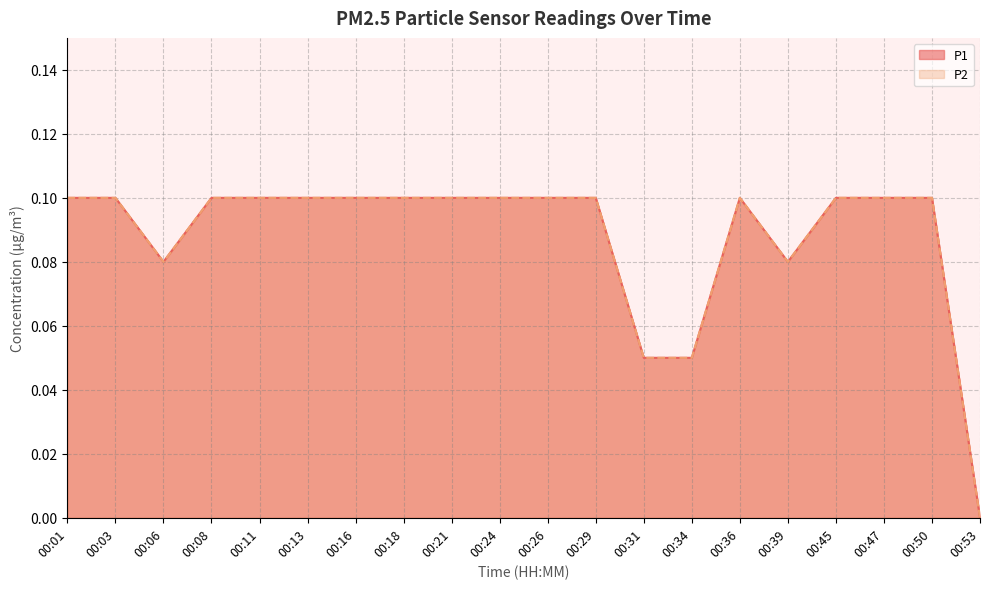

At which category is the sum across all series the highest?

00:01